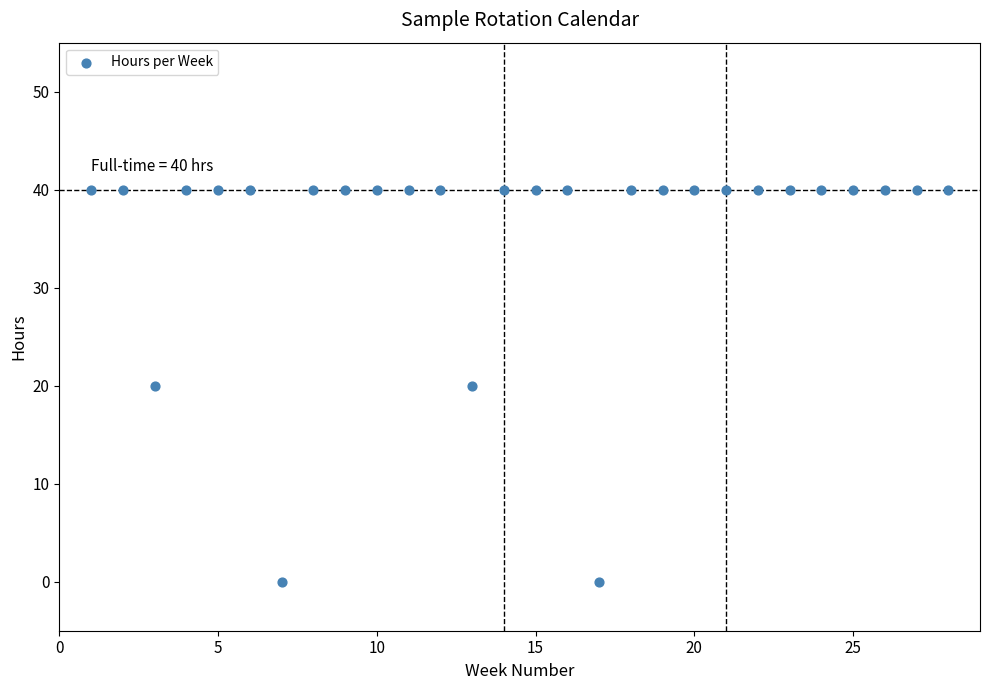

What is the range of Y values (max minus min)?

40